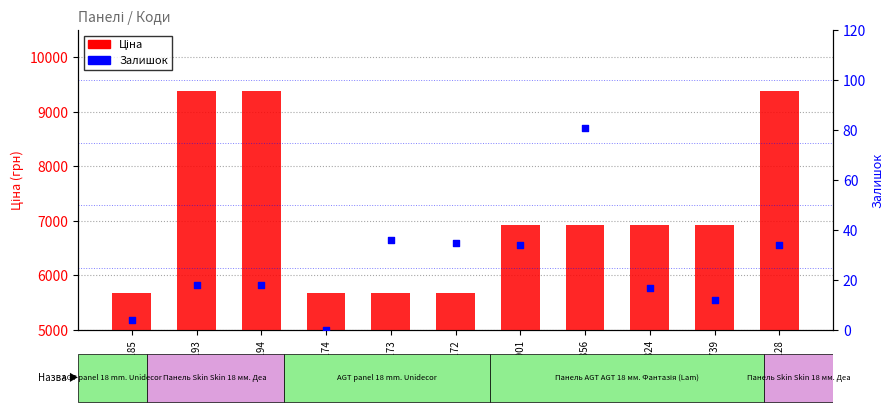

Which series has the largest Y range (max minus min)?

Ціна